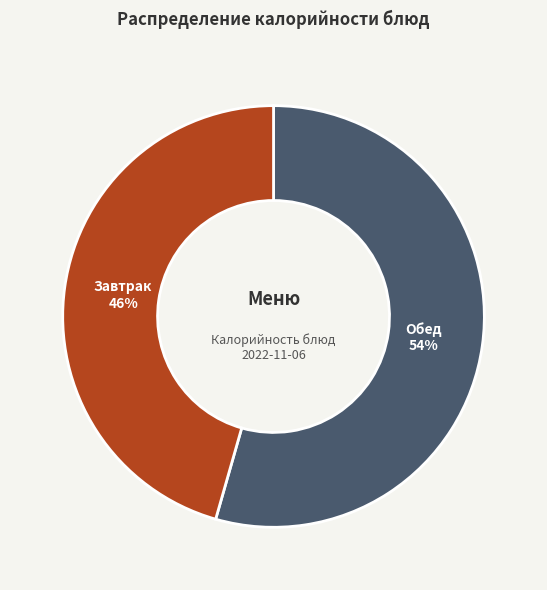

How many segments does this pie chart have?

2